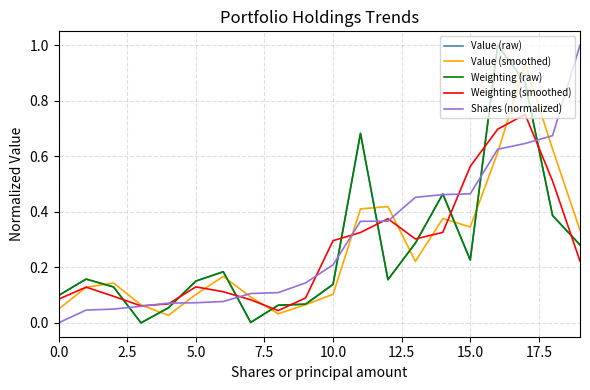

What is the maximum value for Value (raw)?

1.0